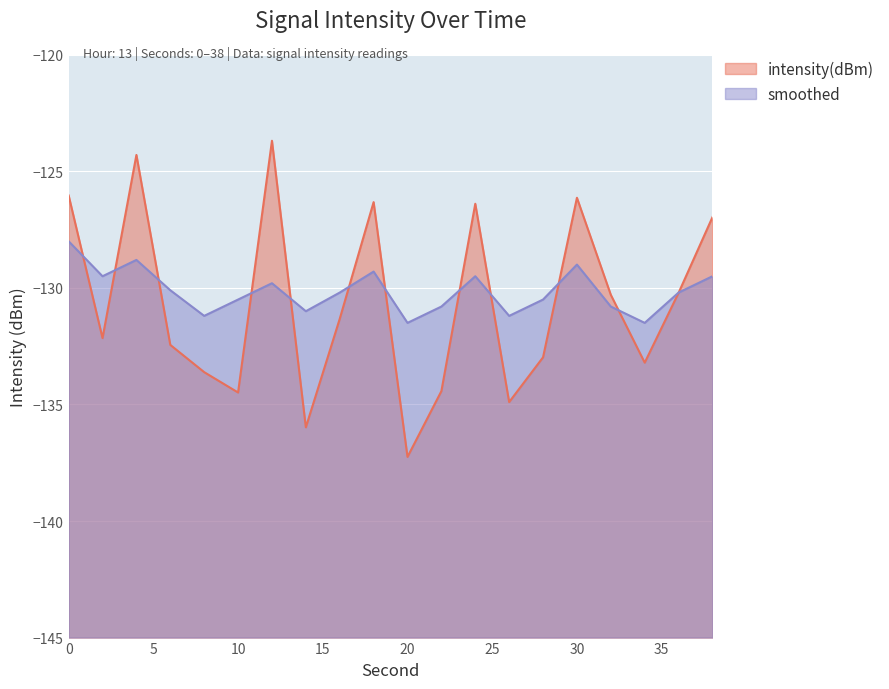

Reading left to right, list all the values displayed in this chart.

intensity(dBm): -126.0	-132.2	-124.3	-132.4	-133.6	-134.5	-123.7	-136.0	-131.3	-126.3	-137.2	-134.4	-126.4	-134.9	-133.0	-126.1	-130.3	-133.2	-130.2	-127.0
smoothed: -128.0	-129.5	-128.8	-130.1	-131.2	-130.5	-129.8	-131.0	-130.2	-129.3	-131.5	-130.8	-129.5	-131.2	-130.5	-129.0	-130.8	-131.5	-130.2	-129.5